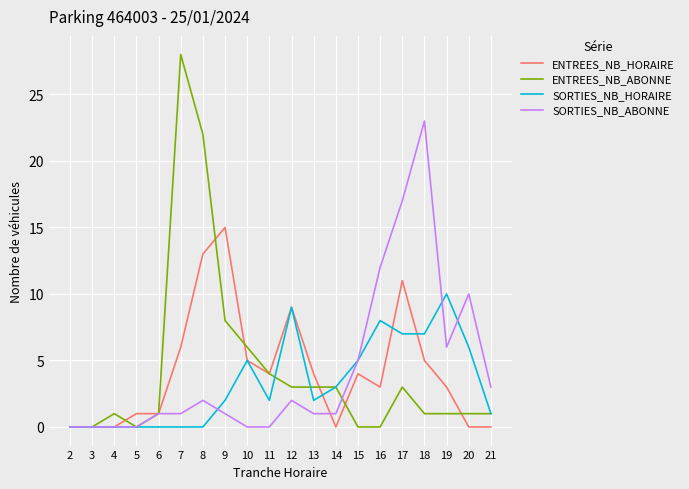

List the series in order of their peak value, highest first.

ENTREES_NB_ABONNE, SORTIES_NB_ABONNE, ENTREES_NB_HORAIRE, SORTIES_NB_HORAIRE